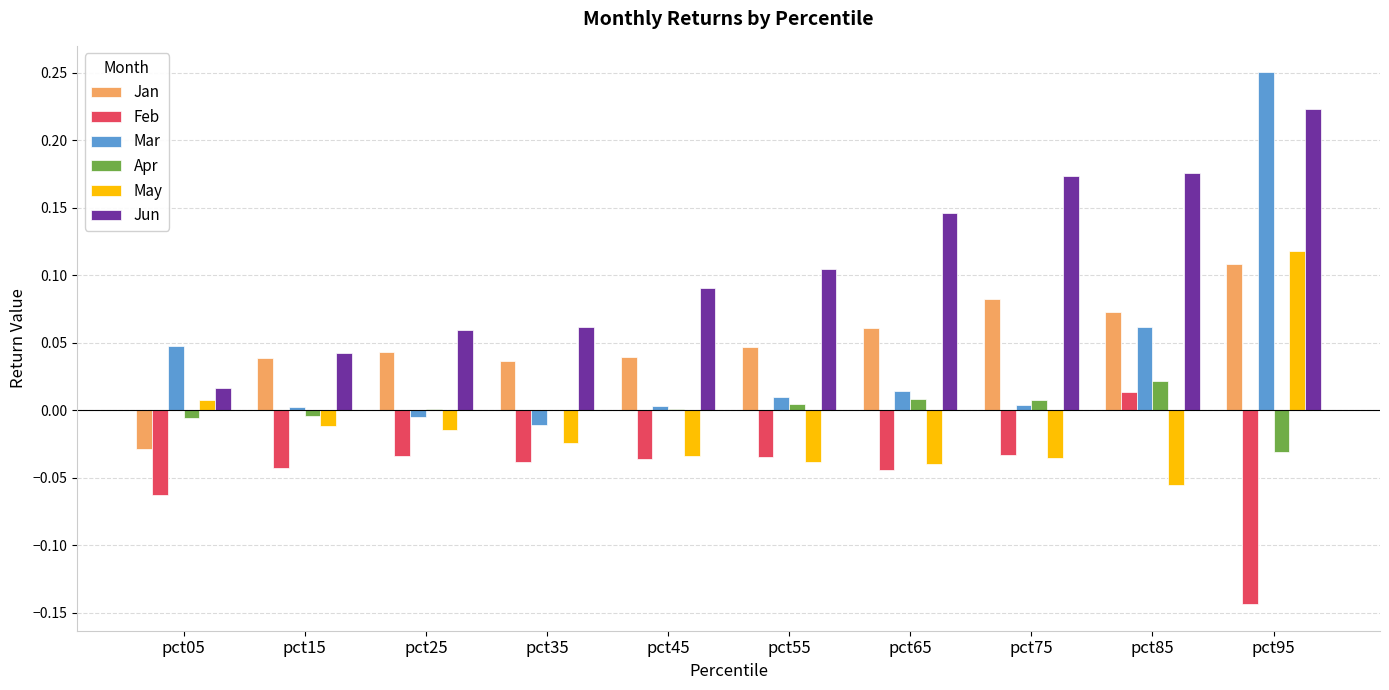

Are the bars horizontal?

No